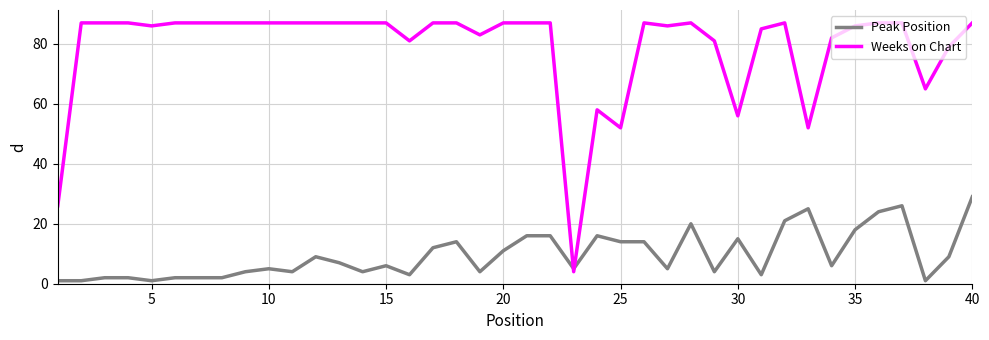

What is the difference between the maximum and minimum values in the Weeks on Chart series?

83